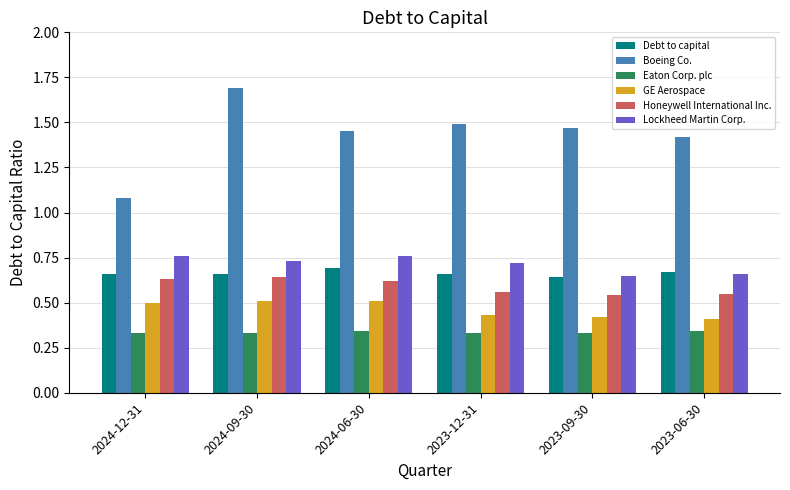

What are all the series names shown in the legend?

Debt to capital, Boeing Co., Eaton Corp. plc, GE Aerospace, Honeywell International Inc., Lockheed Martin Corp.